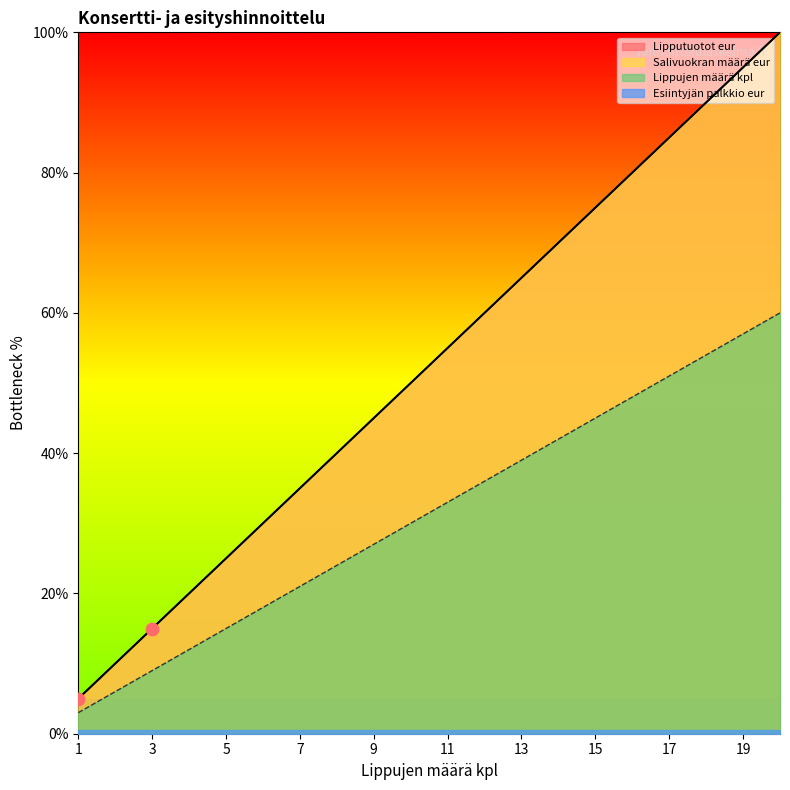

Which series has the widest spread of Y values?

Lipputuotot eur